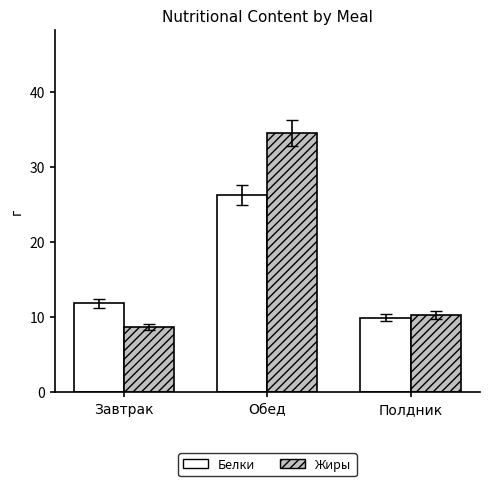

Which series has the widest spread of values?

Жиры